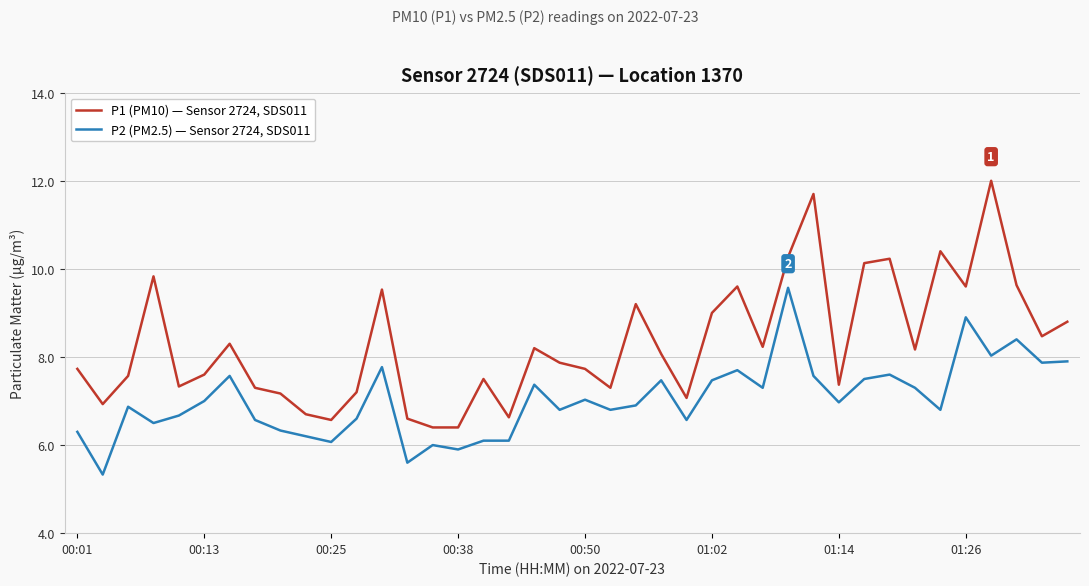

At how many categories does at least one series exceed 7?

33